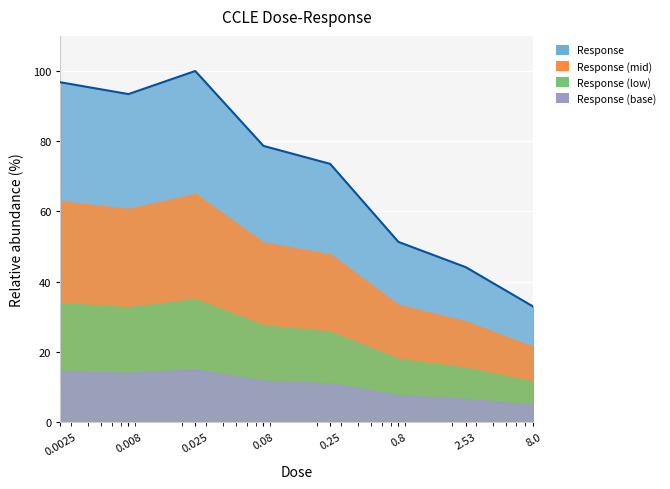

What is the value of the 4th point from the left?

78.7